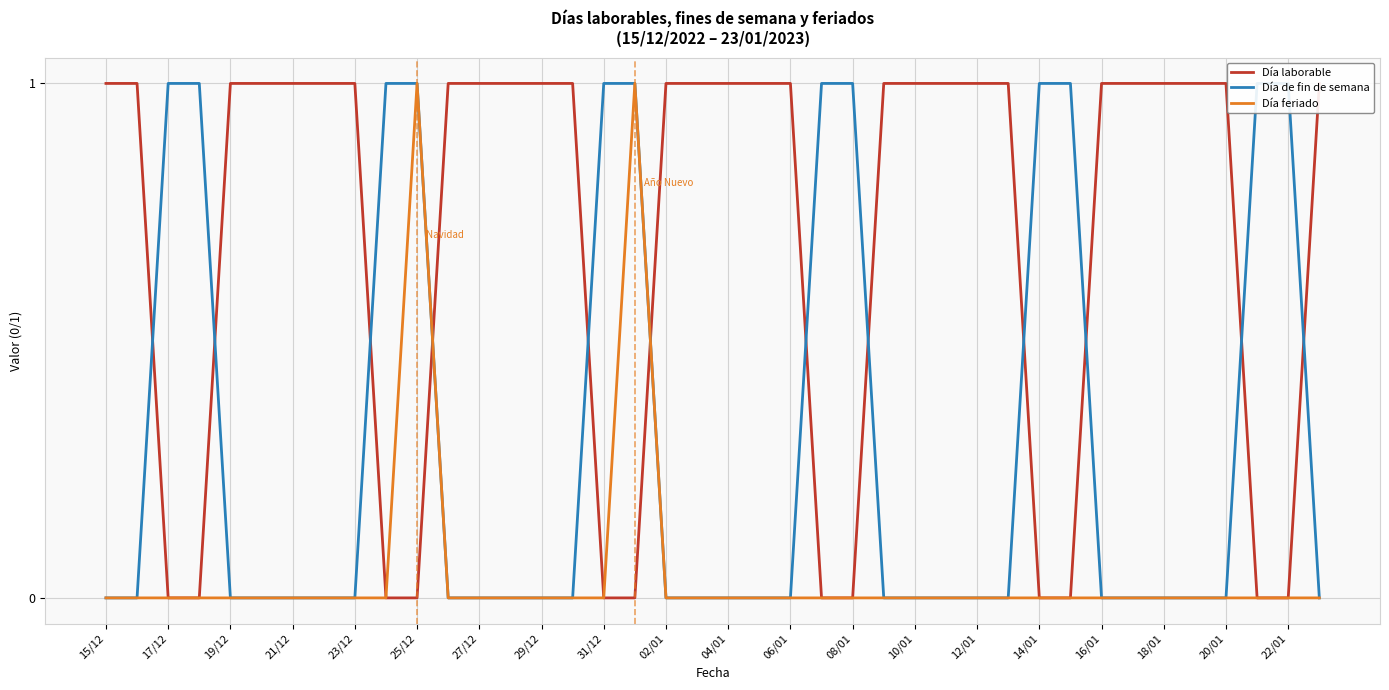

At how many categories does at least one series exceed 0?

40